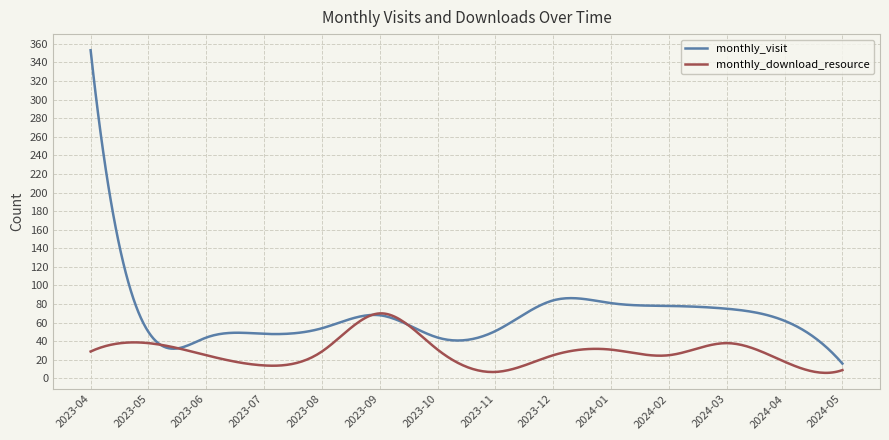

List the series in order of their peak value, lowest first.

monthly_download_resource, monthly_visit